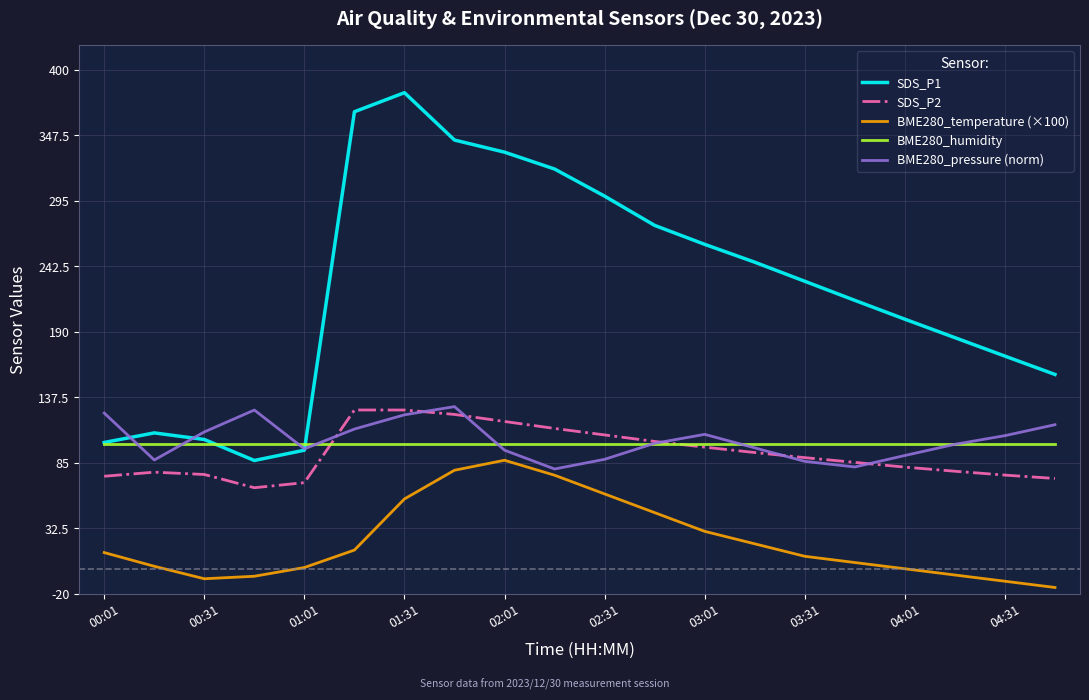

What is the highest value of the SDS_P1 series?

381.7